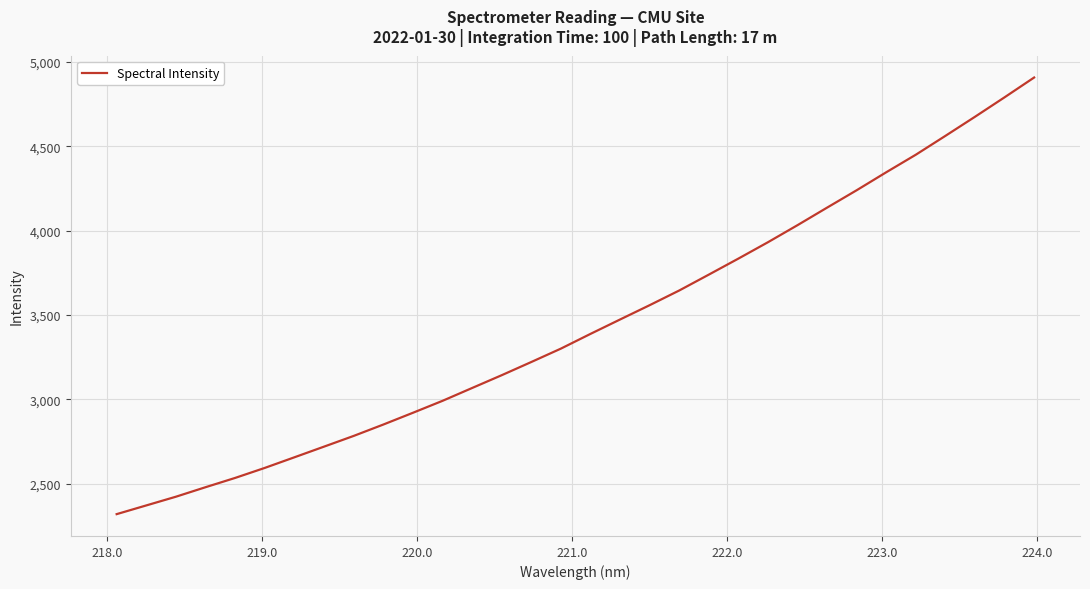

What is the greatest value displayed?

4907.9